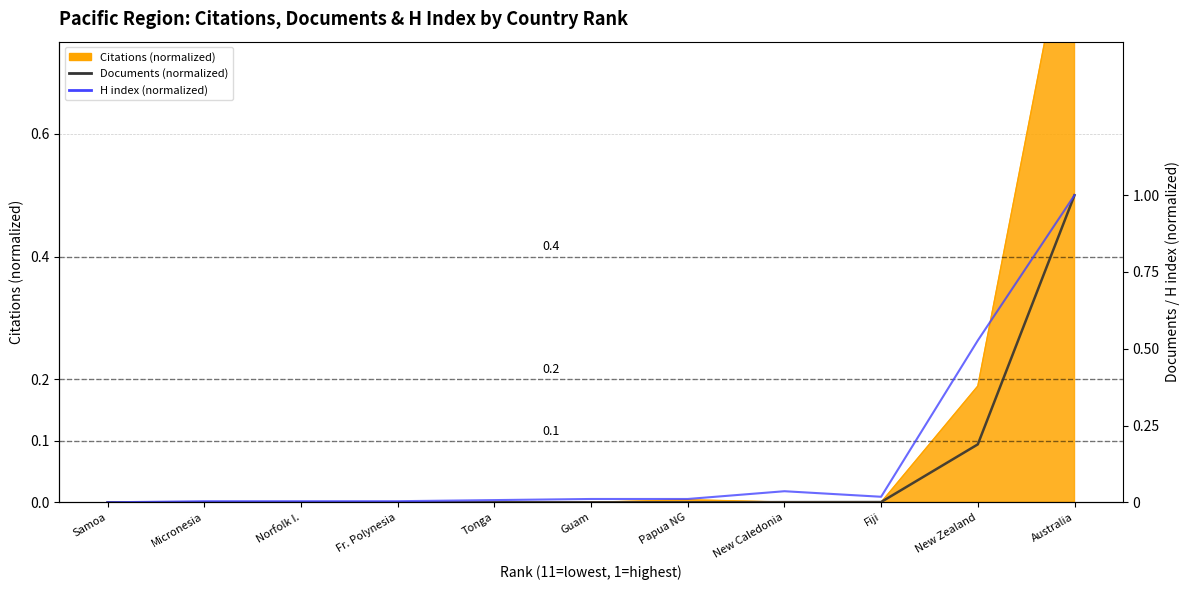

Is it true that Documents (normalized) equals 0.0 at Samoa?

True